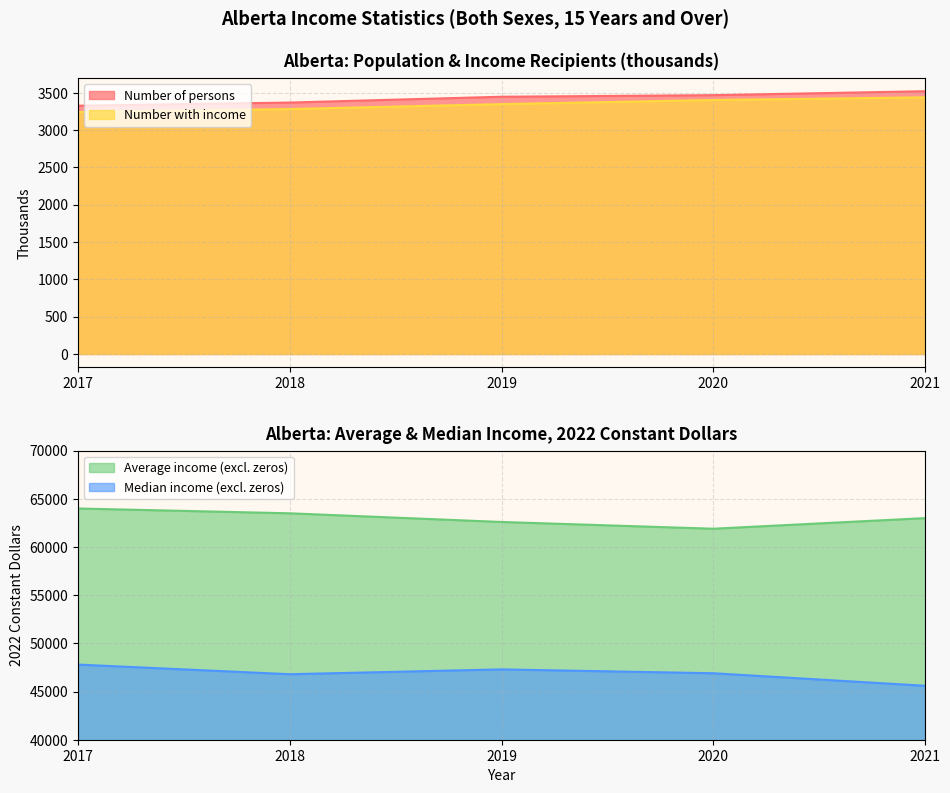

The value of Median income (excl. zeros) at 2020 is 46900. True or false?

True